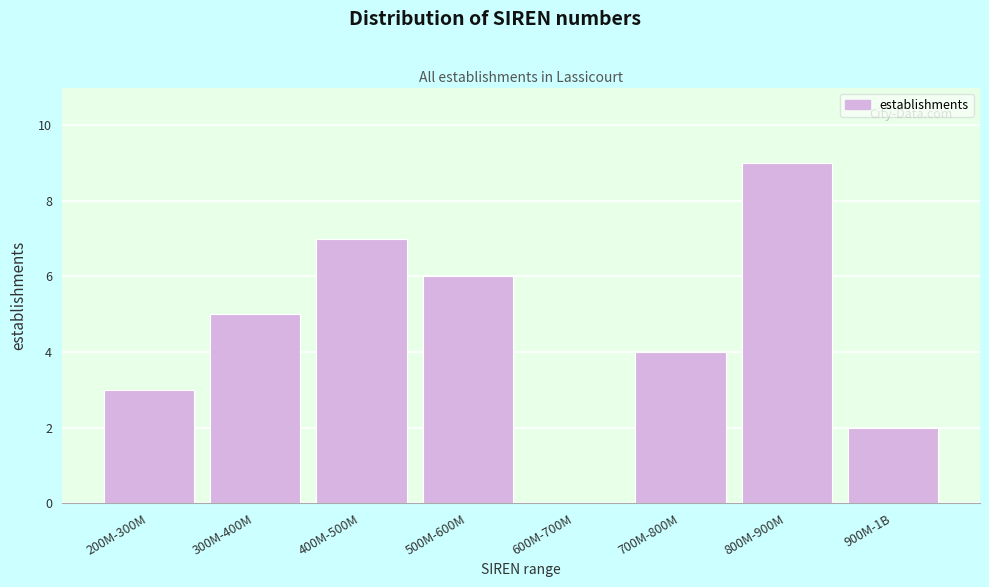

Reading left to right, extract all data points from this chart.

200M-300M=3	300M-400M=5	400M-500M=7	500M-600M=6	600M-700M=0	700M-800M=4	800M-900M=9	900M-1B=2